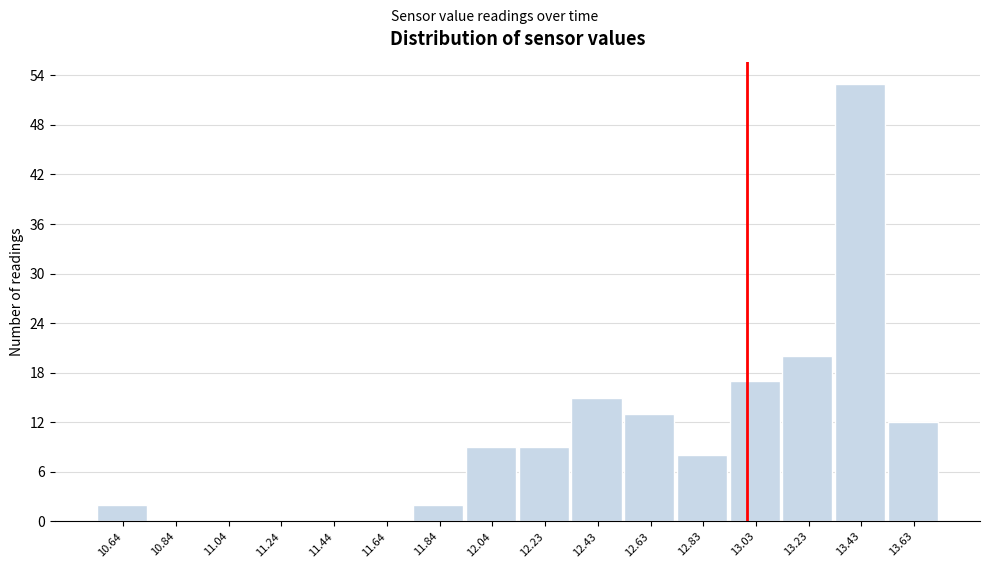

Reading left to right, list every bar in this chart as the range it spans on the x-axis followed by its height. Neither the bar edges nor the heights are printed on the chart, so give them approximately, as read against the axes.

10.54 to 10.74: 2
10.74 to 10.94: 0
10.94 to 11.14: 0
11.14 to 11.34: 0
11.34 to 11.54: 0
11.54 to 11.74: 0
11.74 to 11.94: 2
11.94 to 12.14: 9
12.14 to 12.34: 9
12.34 to 12.54: 15
12.54 to 12.74: 13
12.74 to 12.94: 8
12.94 to 13.14: 17
13.14 to 13.34: 20
13.34 to 13.54: 53
13.54 to 13.74: 12